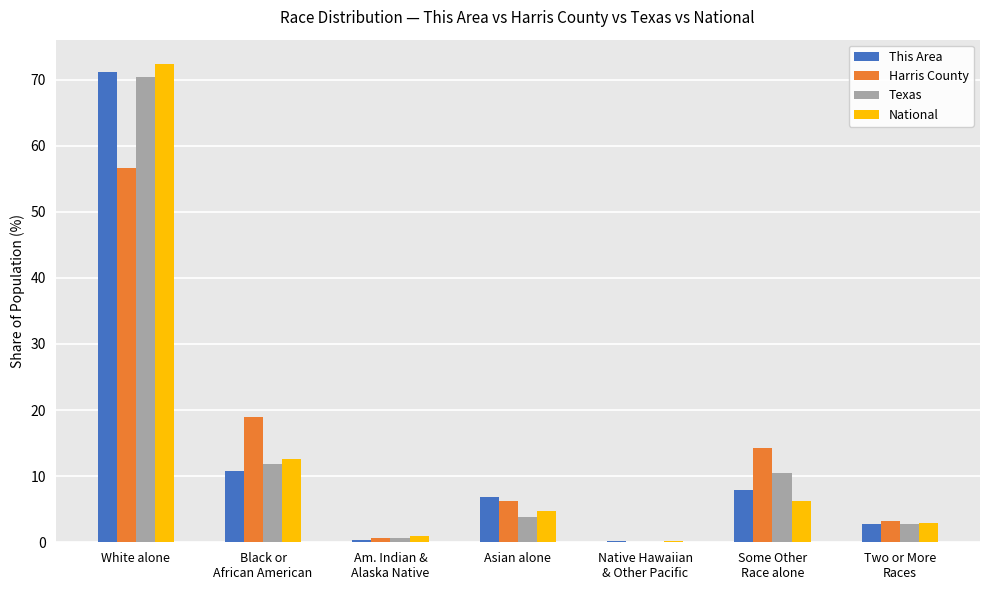

What is the sum of all Harris County values?

100.0